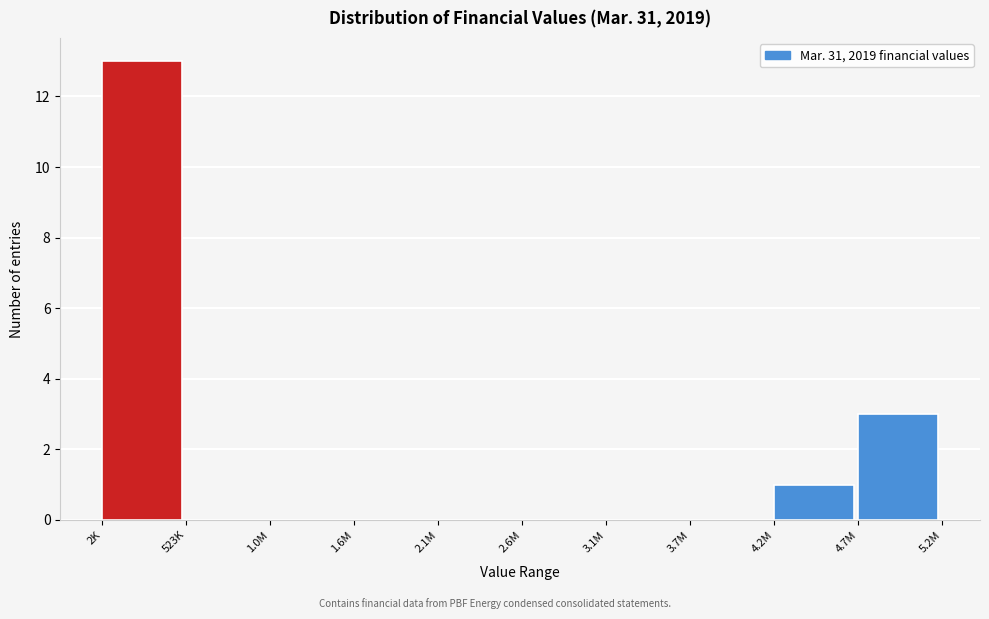

Reading left to right, transcribe all the data shown in this chart.

2K=13	523K=0	1.0M=0	1.6M=0	2.1M=0	2.6M=0	3.1M=0	3.7M=0	4.2M=1	4.7M=3